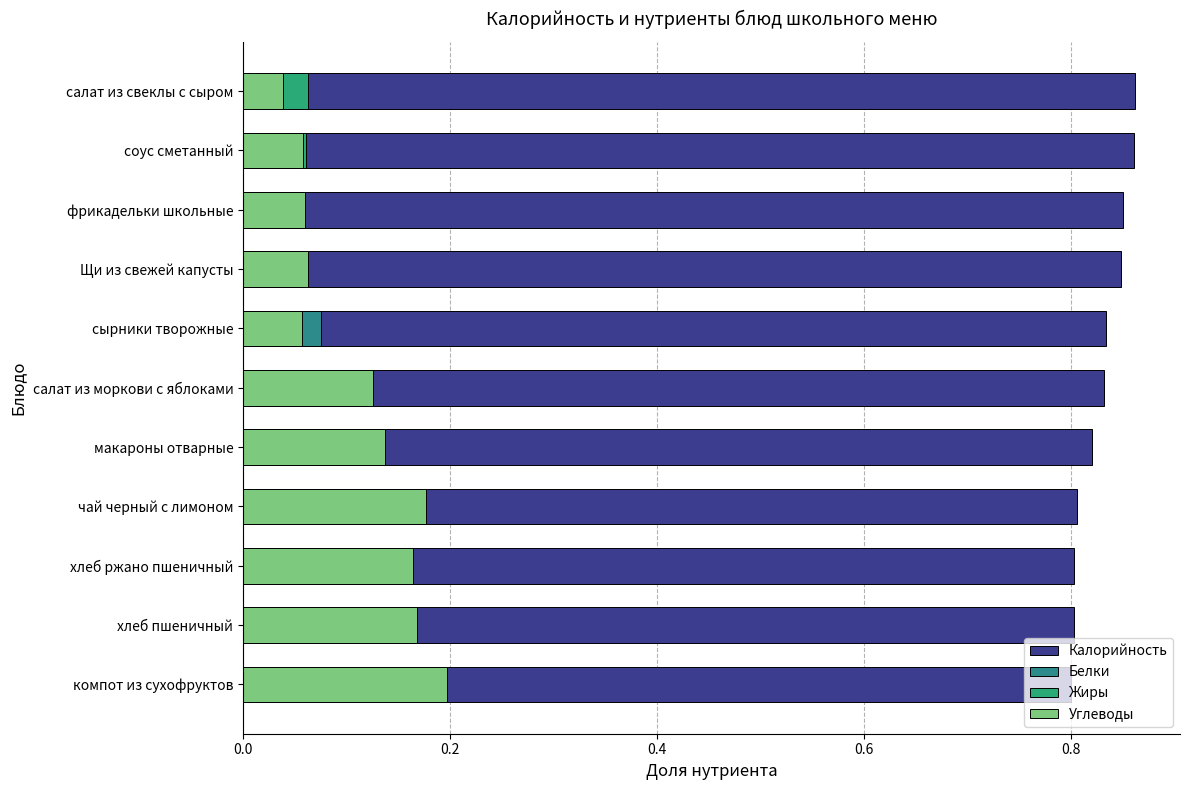

What is the sum of the Жиры values at соус сметанный and салат из свеклы с сыром?

0.1